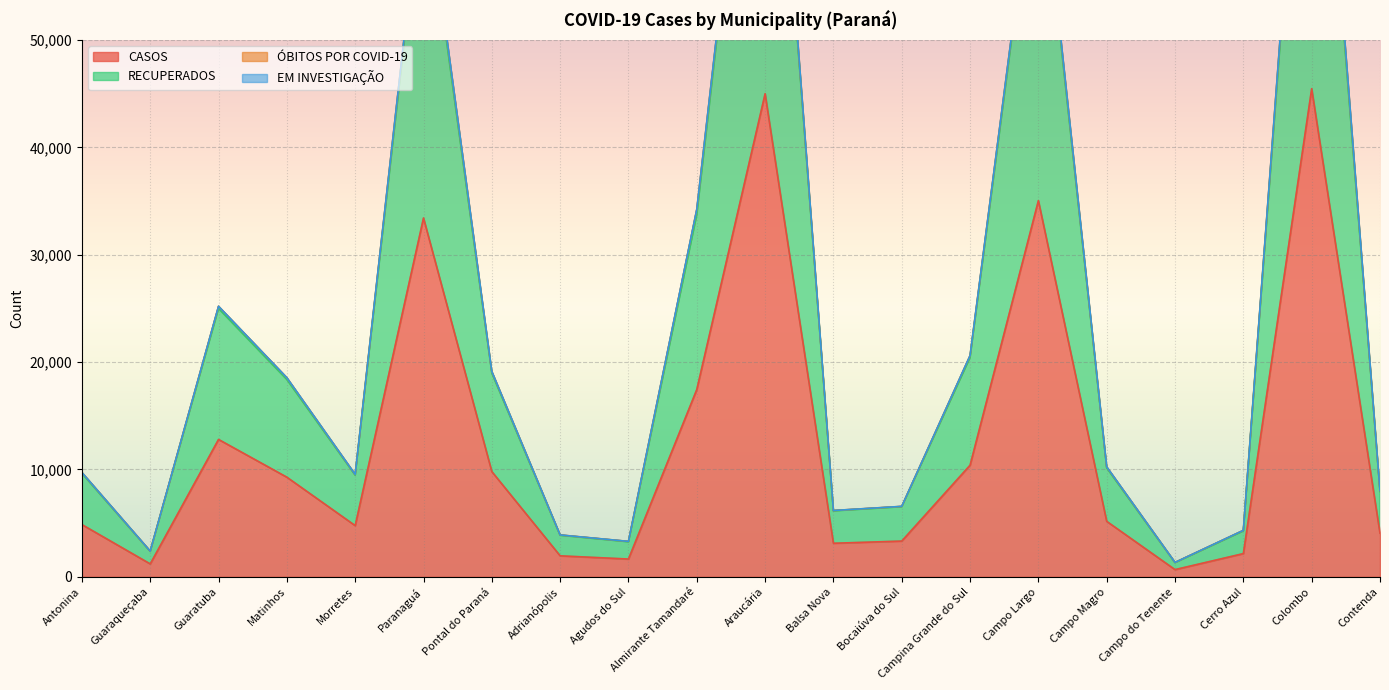

At how many categories does at least one series exceed 30133?

5